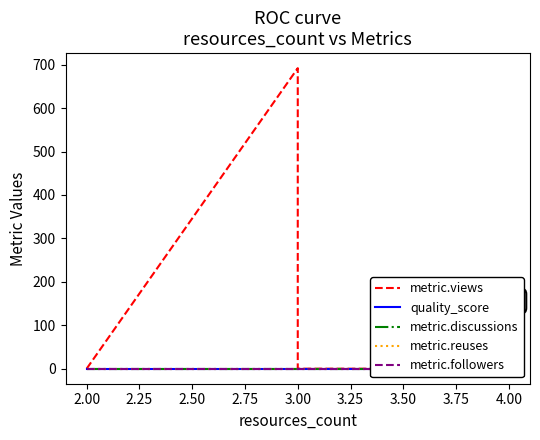

Which series has the largest total across all categories?

metric.views